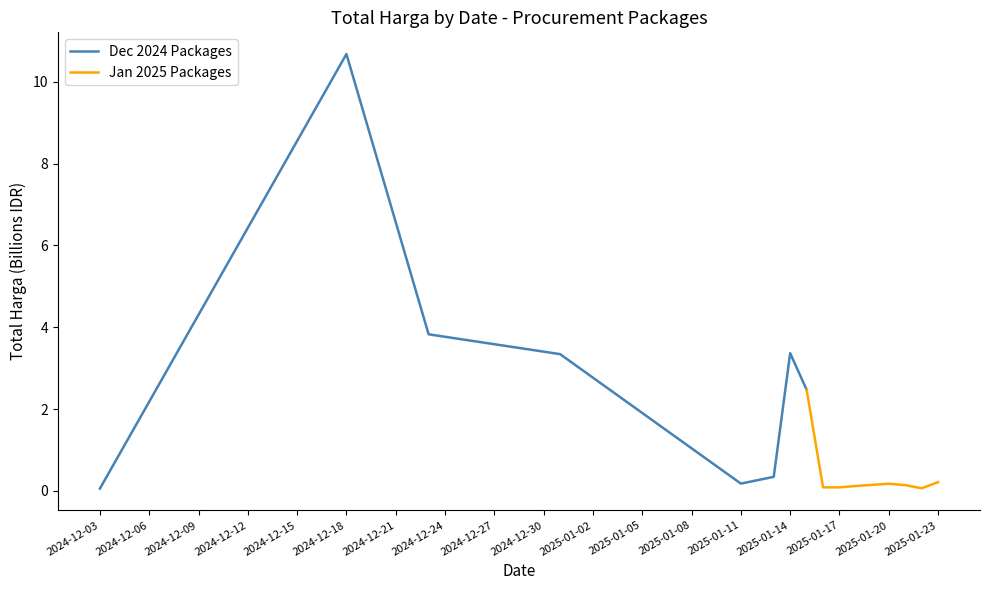

Rank the series by their average value, from highest to lowest.

Dec 2024 Packages, Jan 2025 Packages